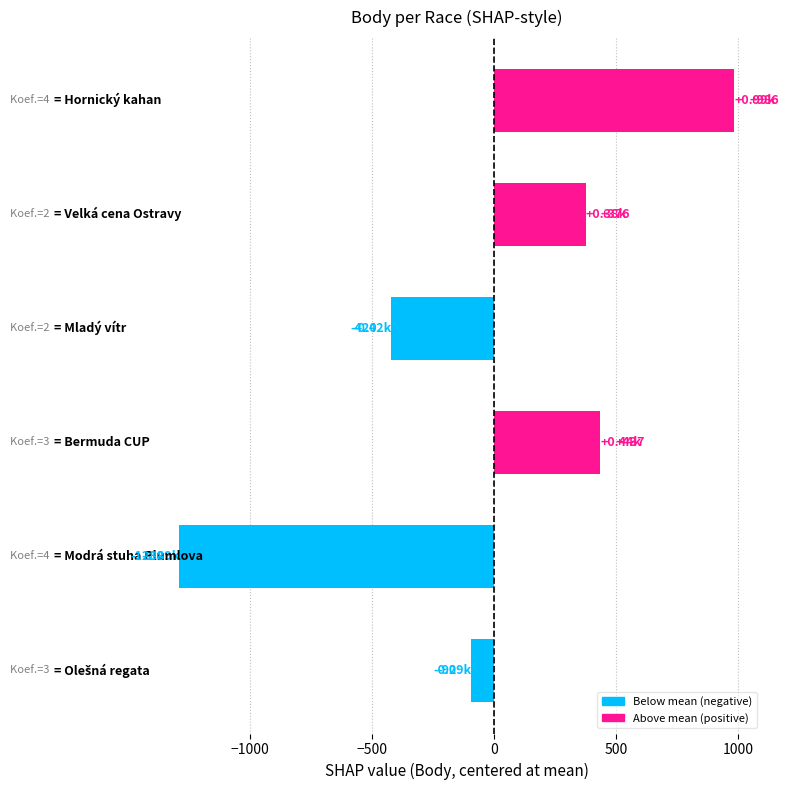

What is the difference between the second highest and minimum values?

1725.0